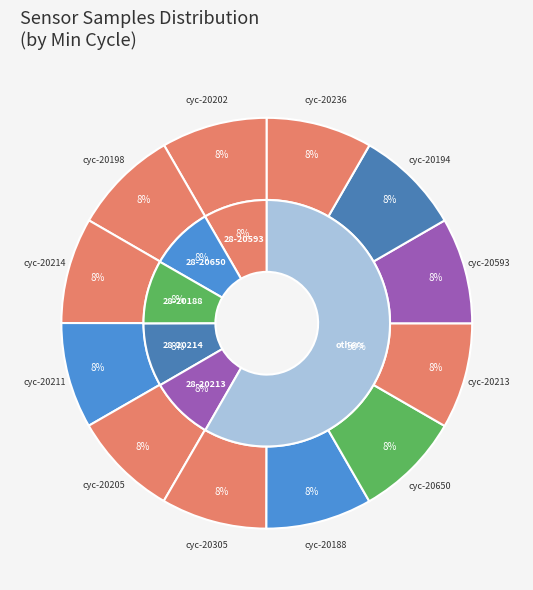

Count the number of slices in the pie.

12